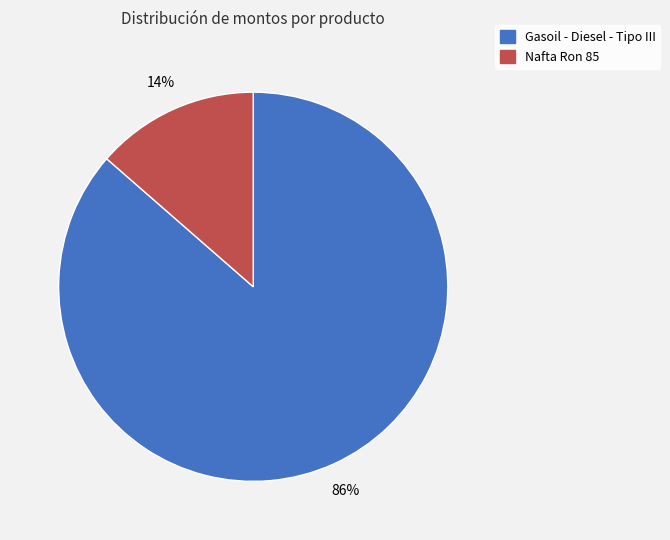

Count the number of slices in the pie.

2